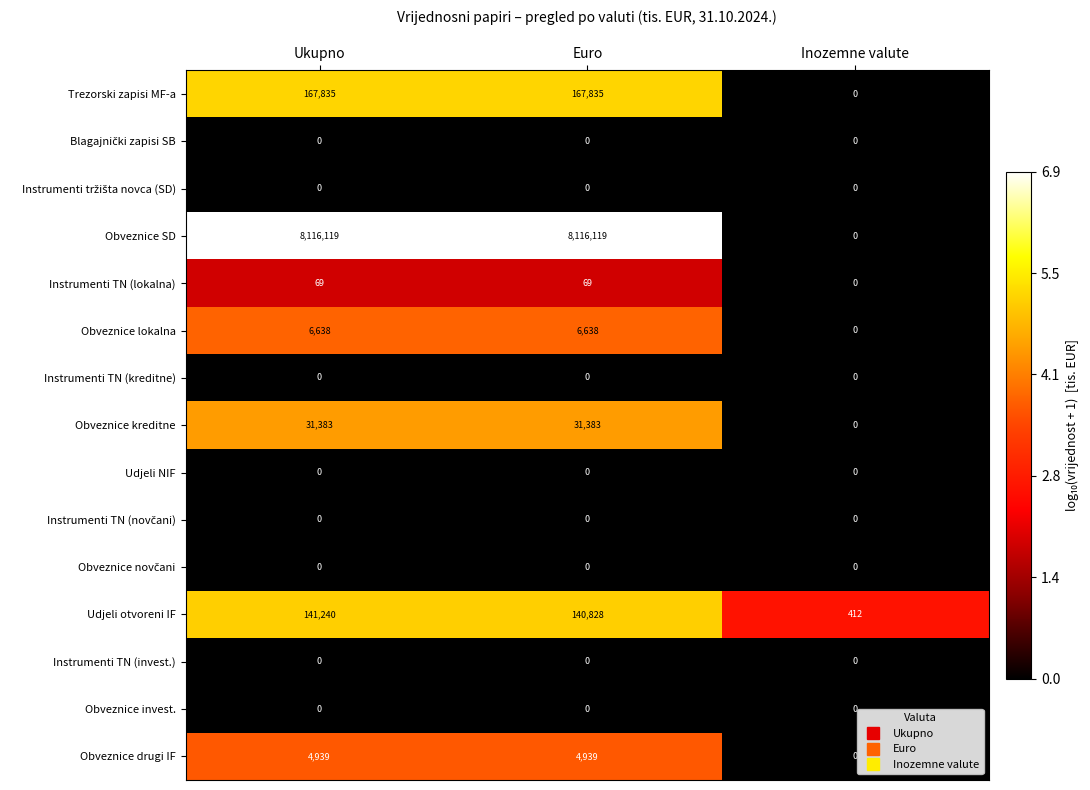

Which series has the largest range (max minus min)?

Obveznice SD